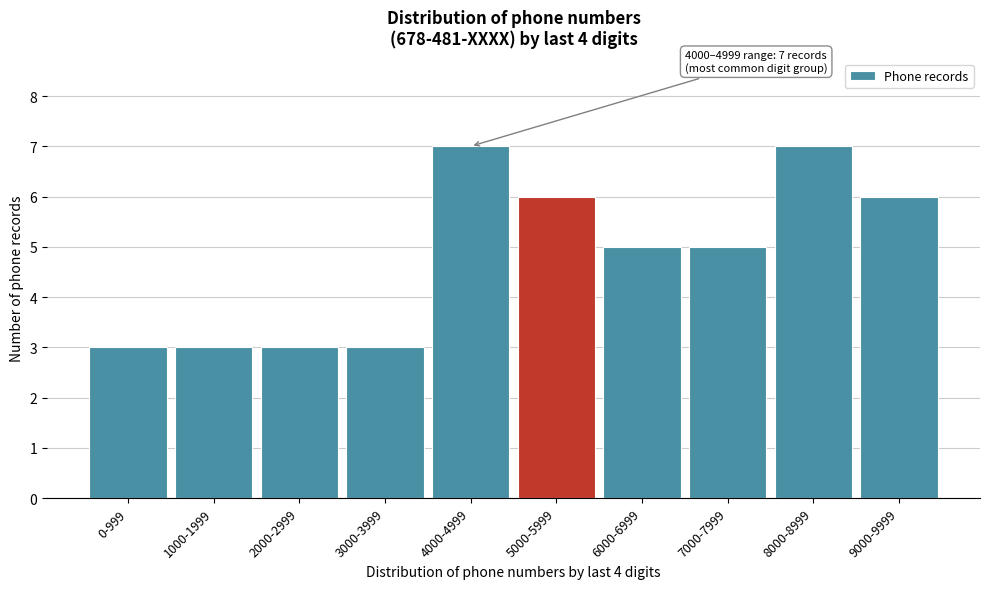

Reading left to right, what are all the values shown in this chart?

0-999=3	1000-1999=3	2000-2999=3	3000-3999=3	4000-4999=7	5000-5999=6	6000-6999=5	7000-7999=5	8000-8999=7	9000-9999=6